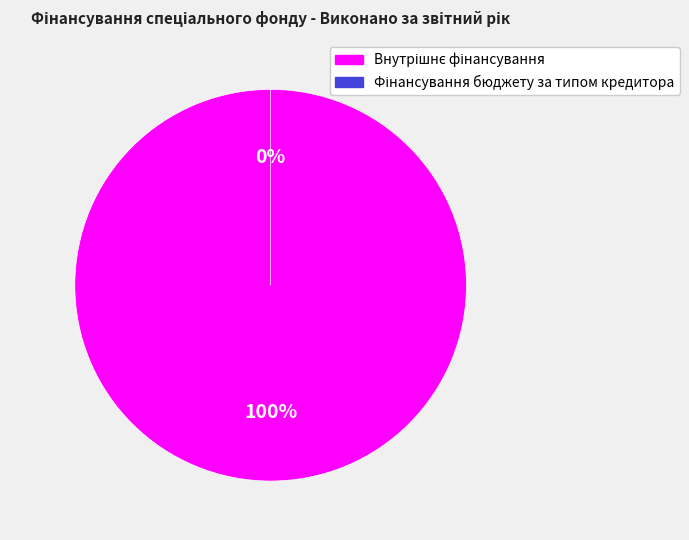

What percentage is the Внутрішнє фінансування slice, to the nearest percent?

100%